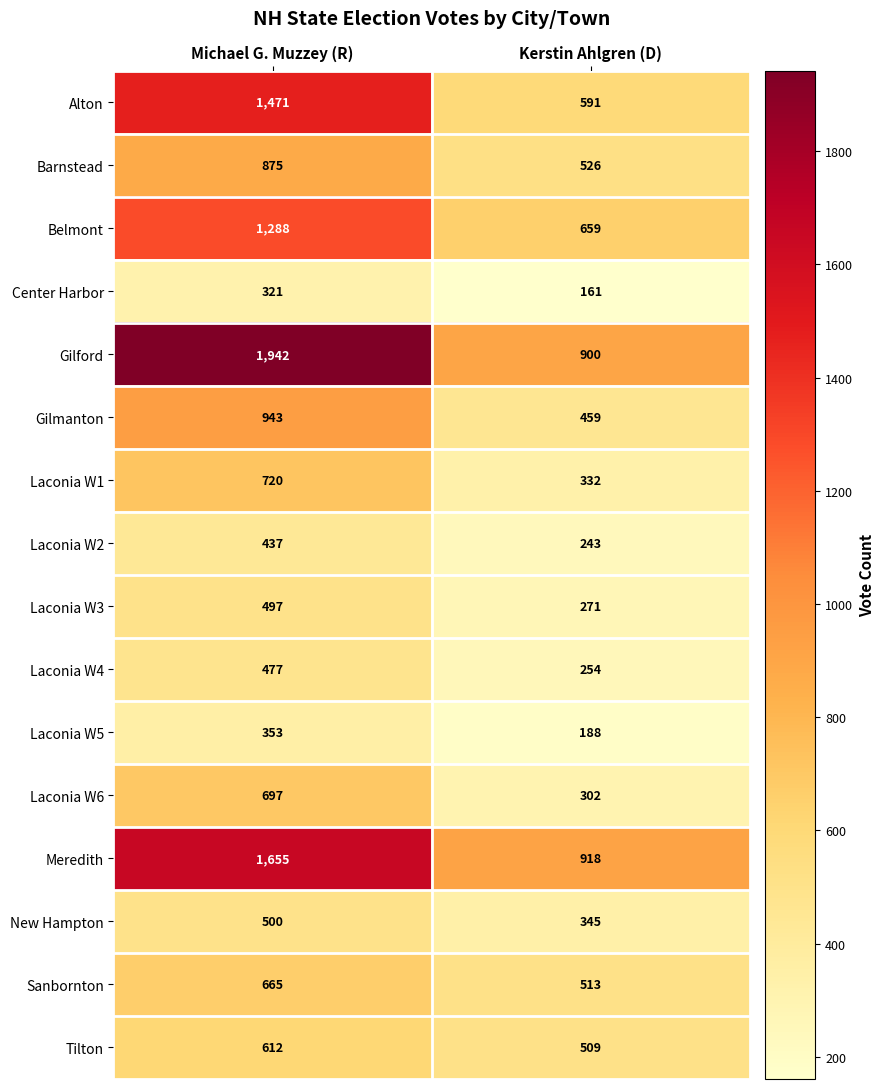

Which label corresponds to the smallest value in the chart?

Kerstin Ahlgren (D)